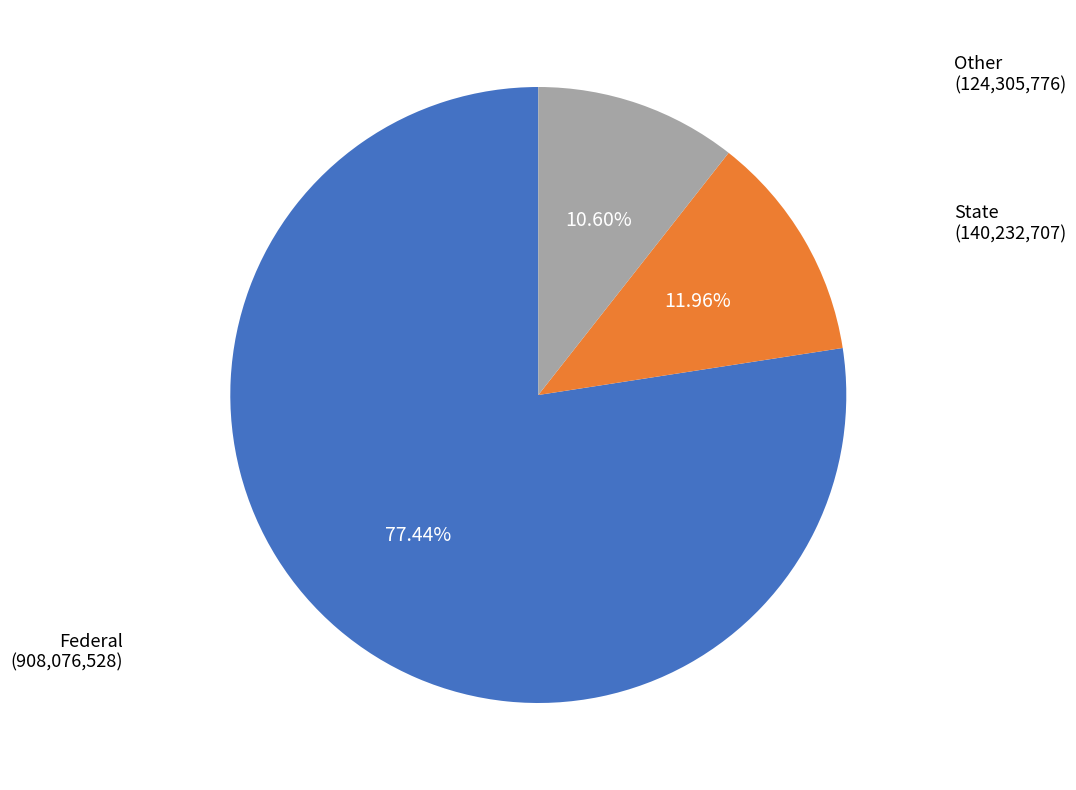

Is there any slice that represents more than half of the pie?

Yes